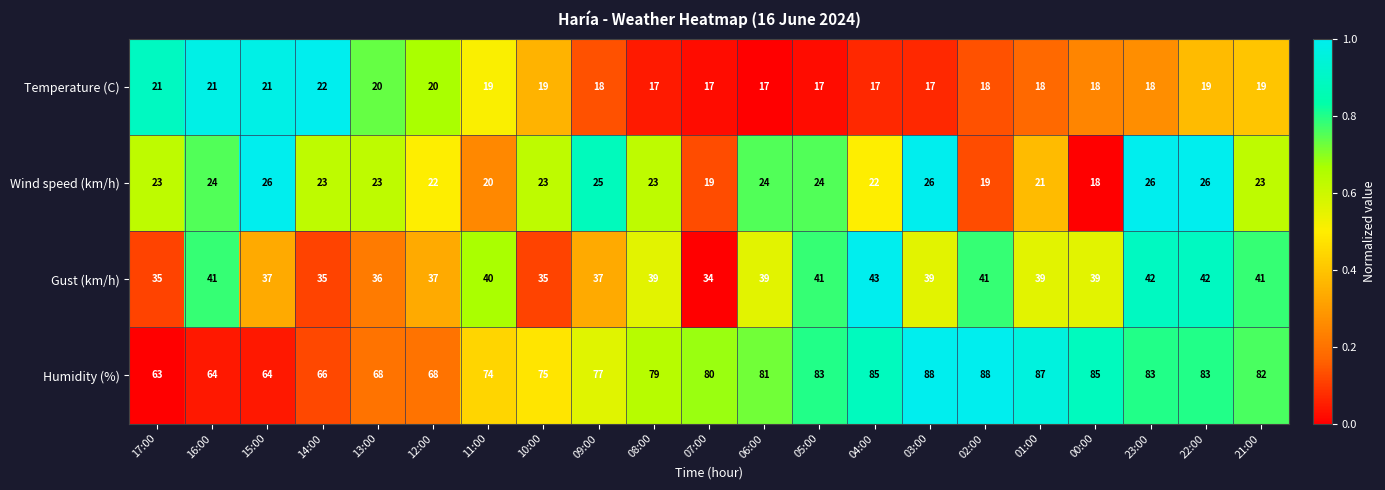

Count the Wind speed (km/h) values in the range 22 to 24.

11